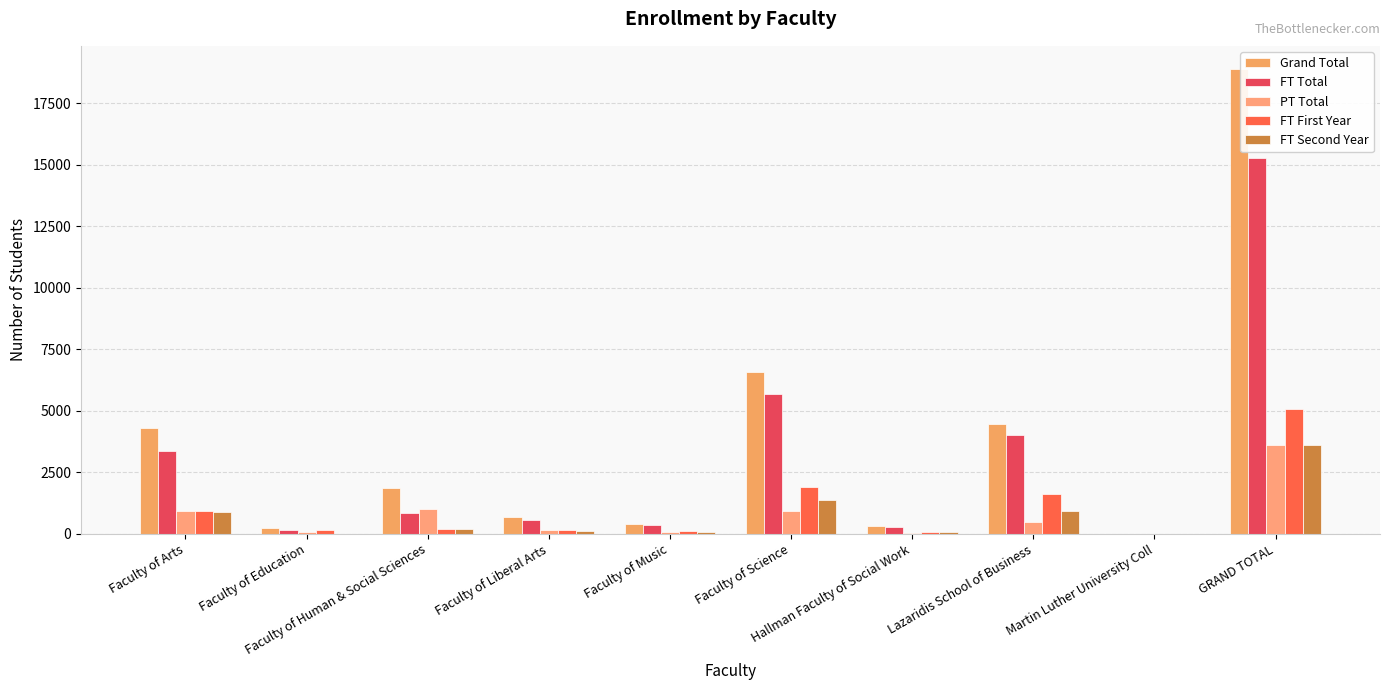

Is it true that PT Total equals 464 at Lazaridis School of Business?

True